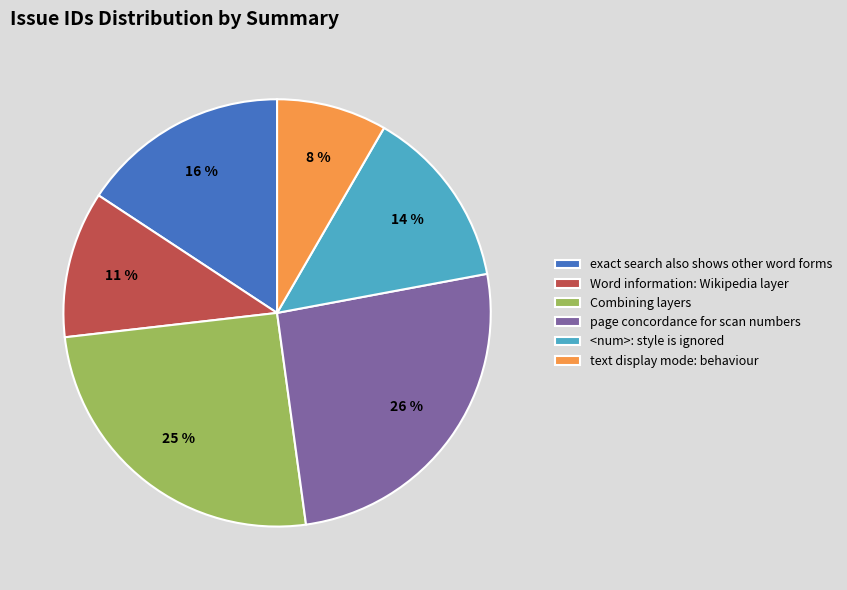

Is there any slice that represents more than half of the pie?

No